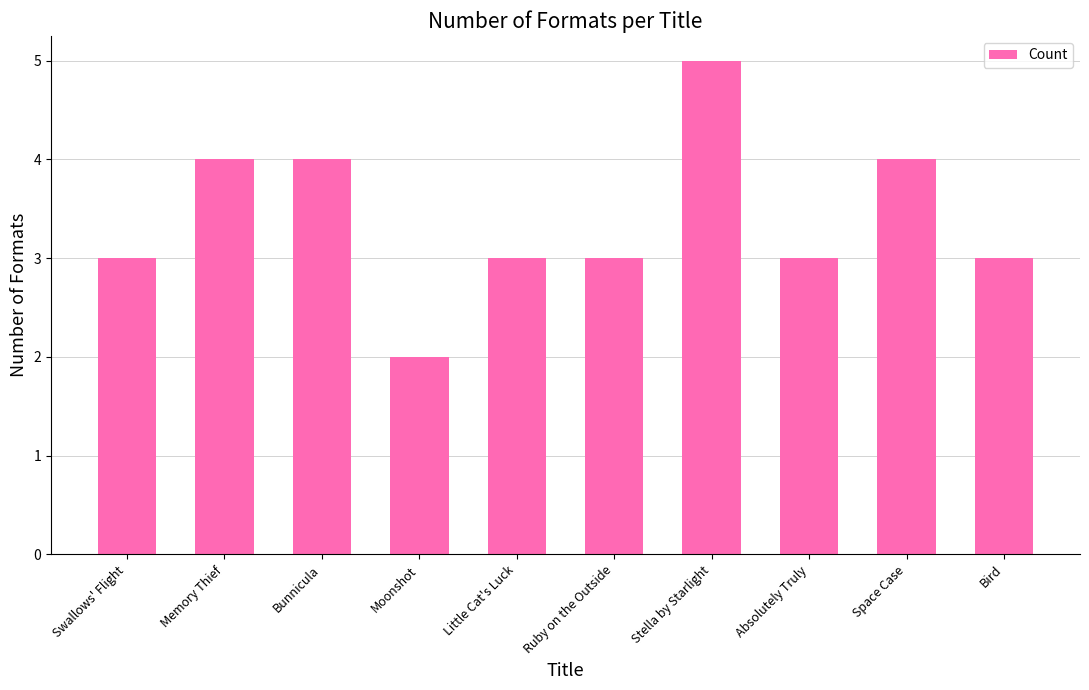

What is the approximate value at Bunnicula?

4